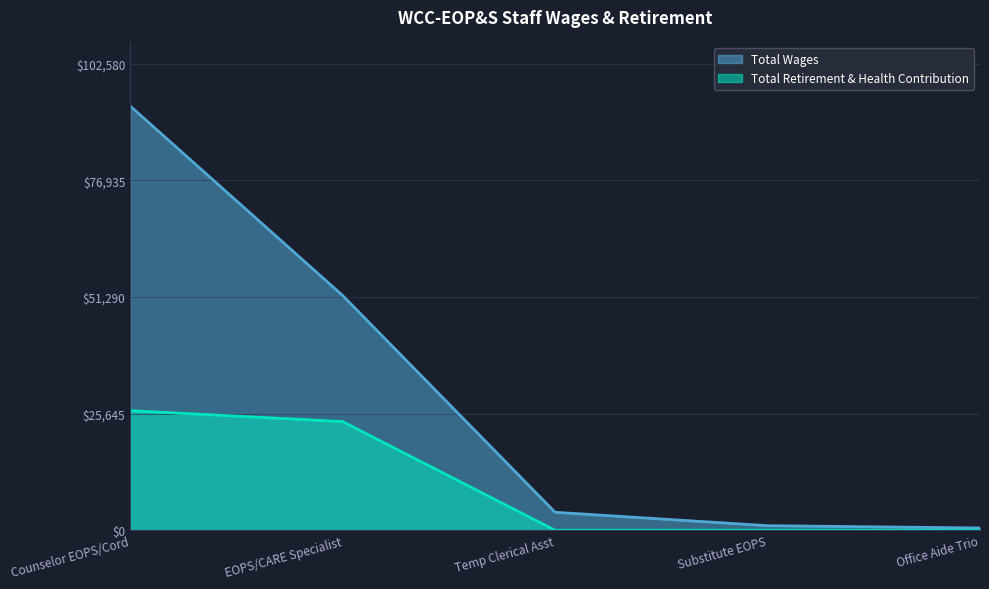

Is the value of Total Retirement & Health Contribution at EOPS/CARE Specialist greater than the value of Total Wages at Substitute EOPS?

Yes